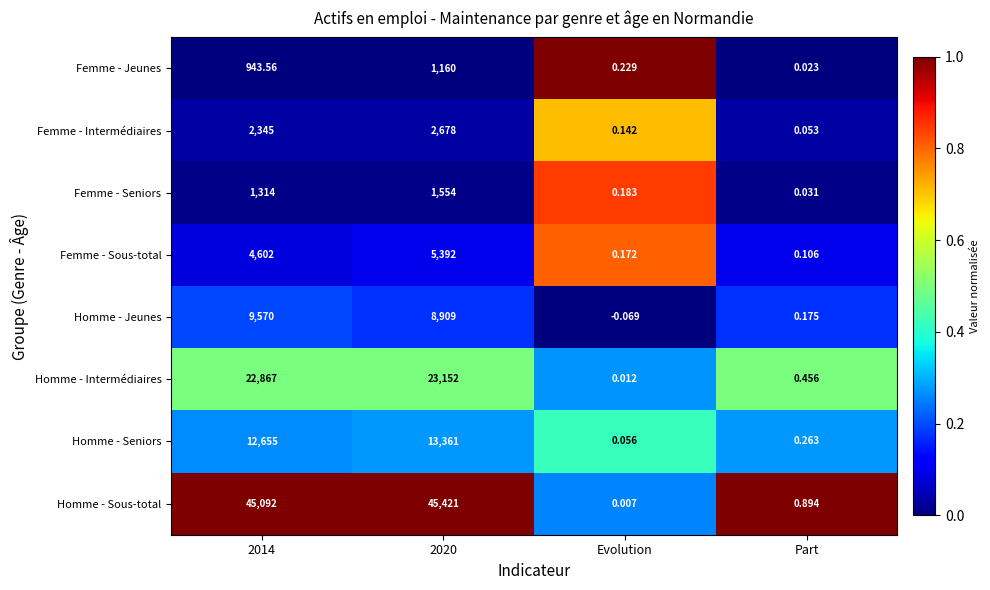

At 2020, list the series in order from largest to smallest.

Homme - Sous-total, Homme - Intermédiaires, Homme - Seniors, Homme - Jeunes, Femme - Sous-total, Femme - Intermédiaires, Femme - Seniors, Femme - Jeunes